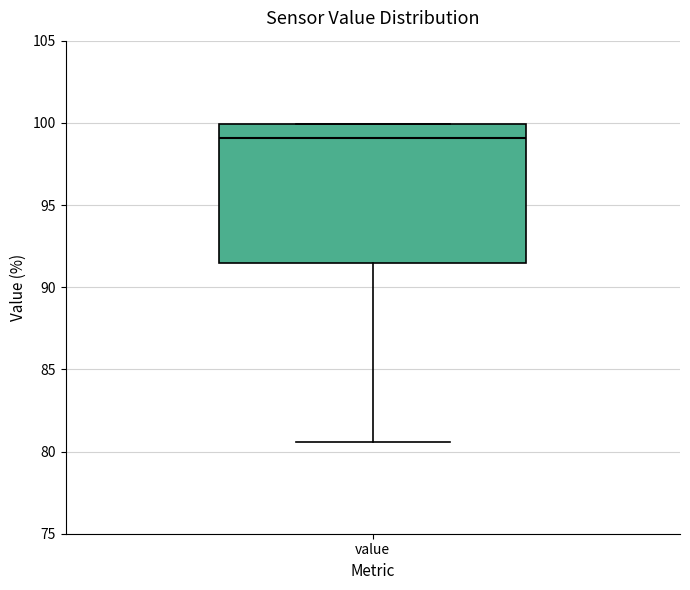

Transcribe this box plot: give where the median line is, the range the box spans, and where the two whiskers end, as read against the y-axis. The values are not printed on the chart, so give them approximately, as read against the axis.

median 99.0, box 91.5 to 100.0, whiskers 80.5 to 100.0